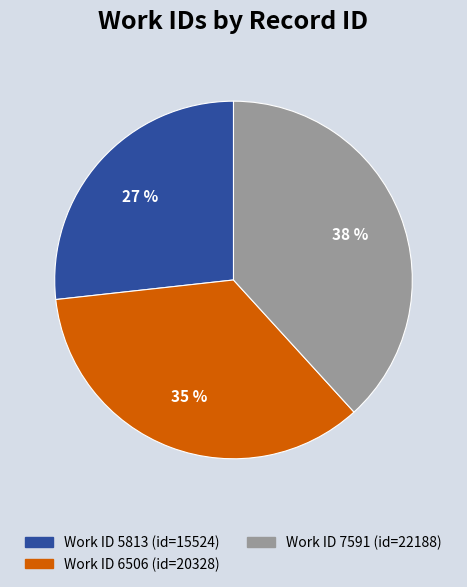

To the nearest percent, what is the difference between the largest and smallest slice percentages?

11%